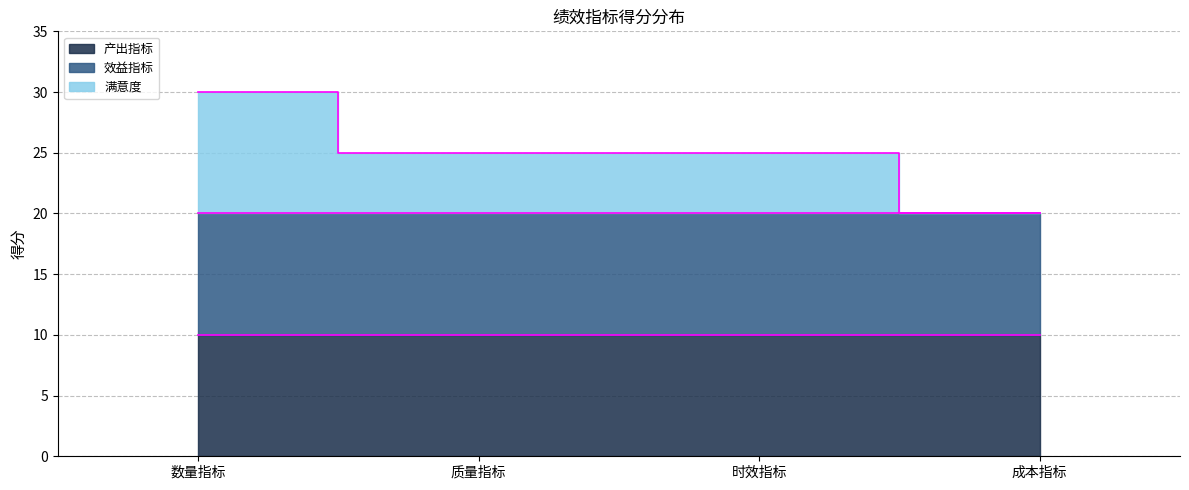

Which series has the largest range (max minus min)?

满意度